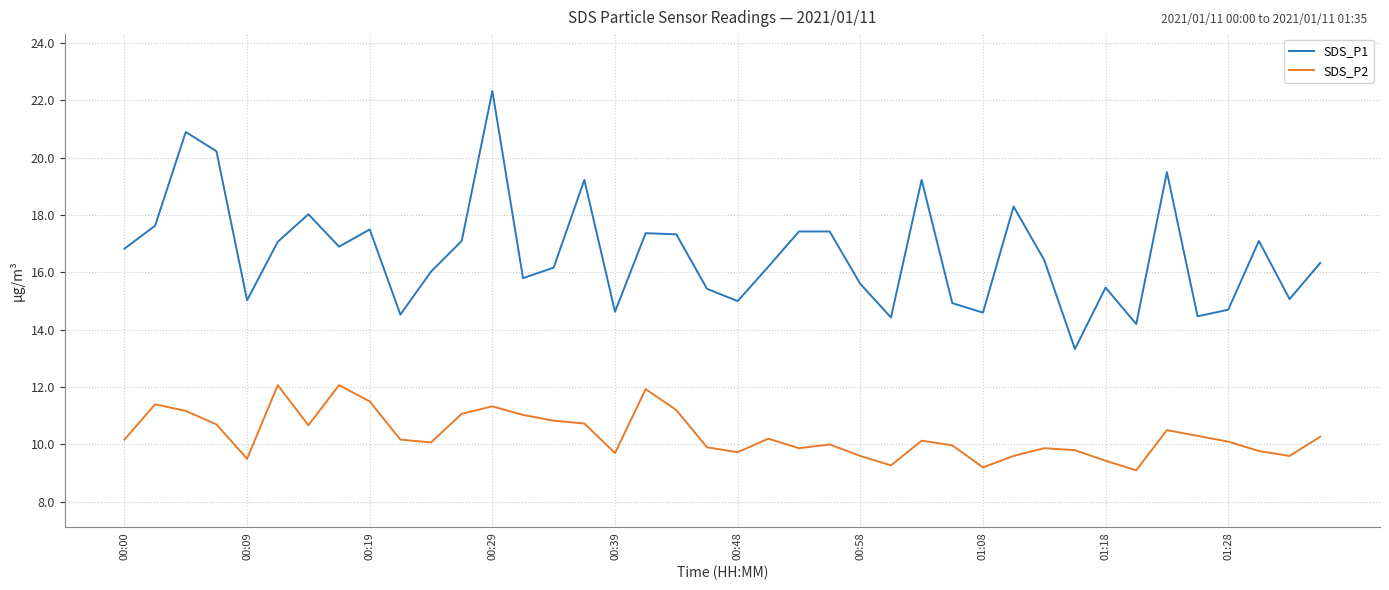

In SDS_P2, how many points are lower than both neighbors (excluding endpoints)?

10